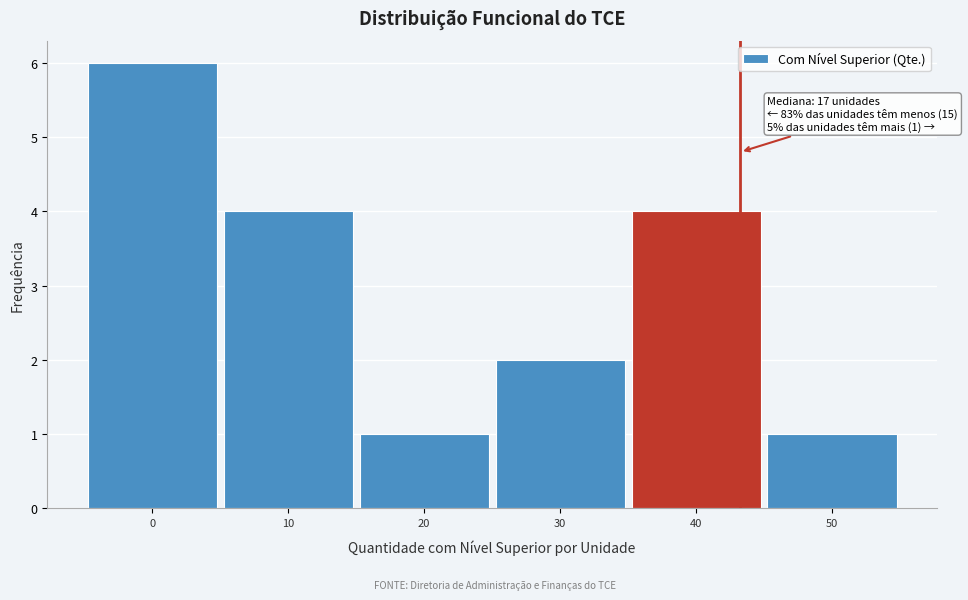

Reading left to right, list all the values displayed in this chart.

6	4	1	2	4	1